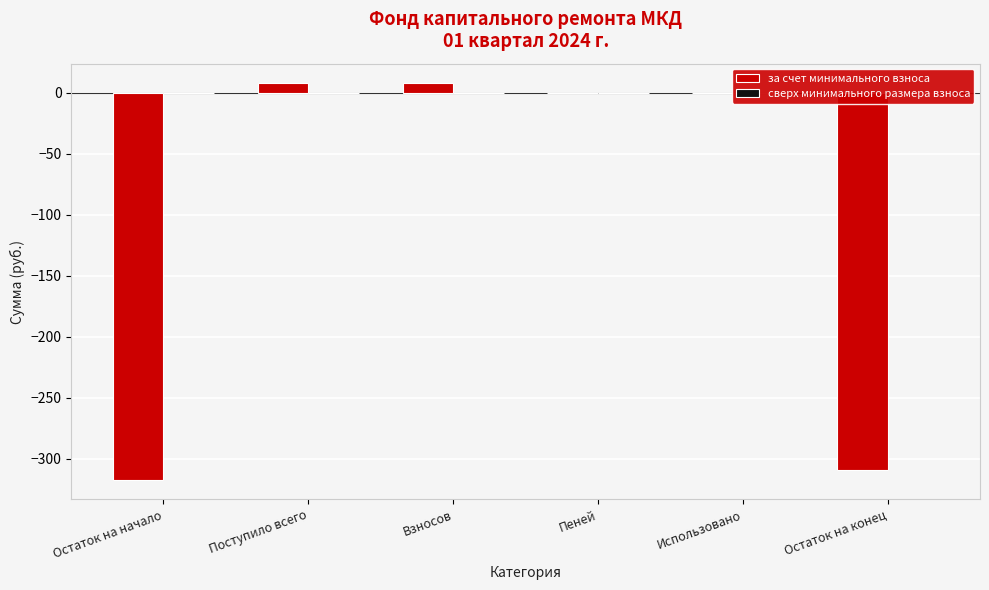

Reading left to right, transcribe all the data shown in this chart.

Остаток на начало=-317.0	Поступило всего=7.5	Взносов=7.5	Пеней=0.0	Использовано=0.0	Остаток на конец=-309.5